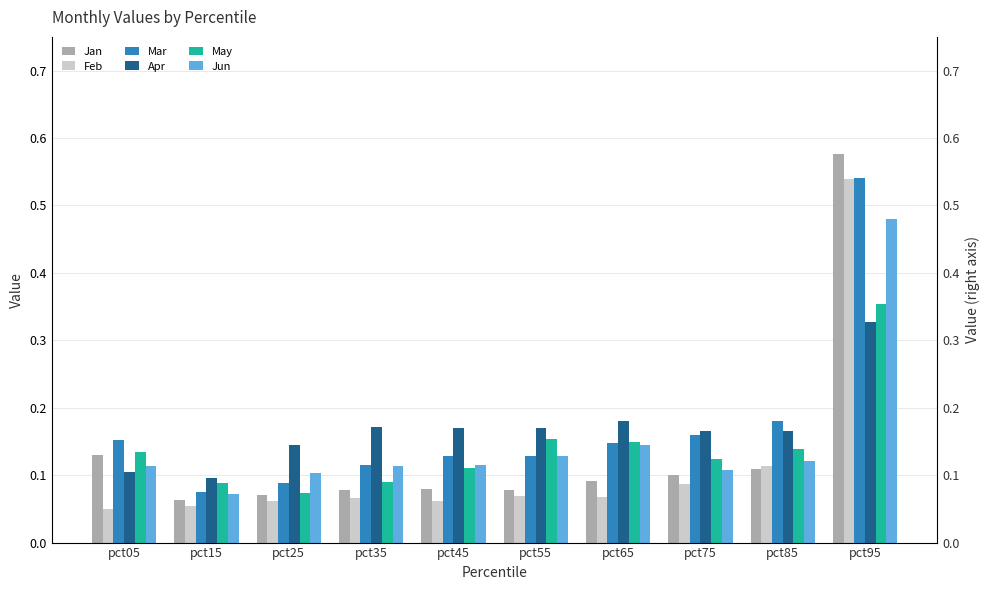

What is the difference between the highest and lowest values at pct45?

0.1